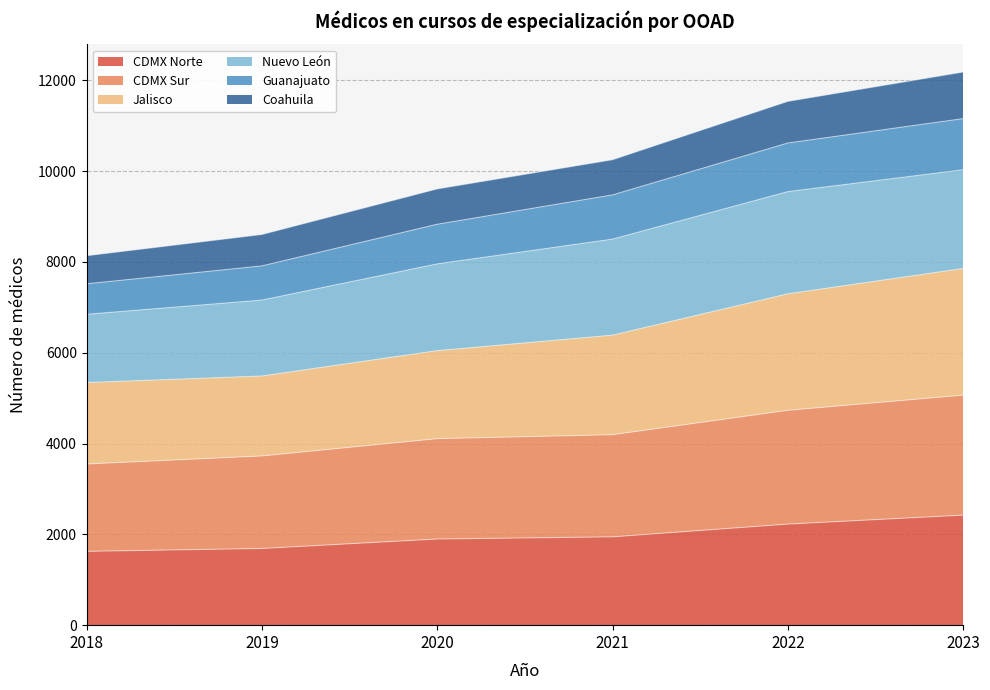

Does the chart display data point markers on the line(s)?

No